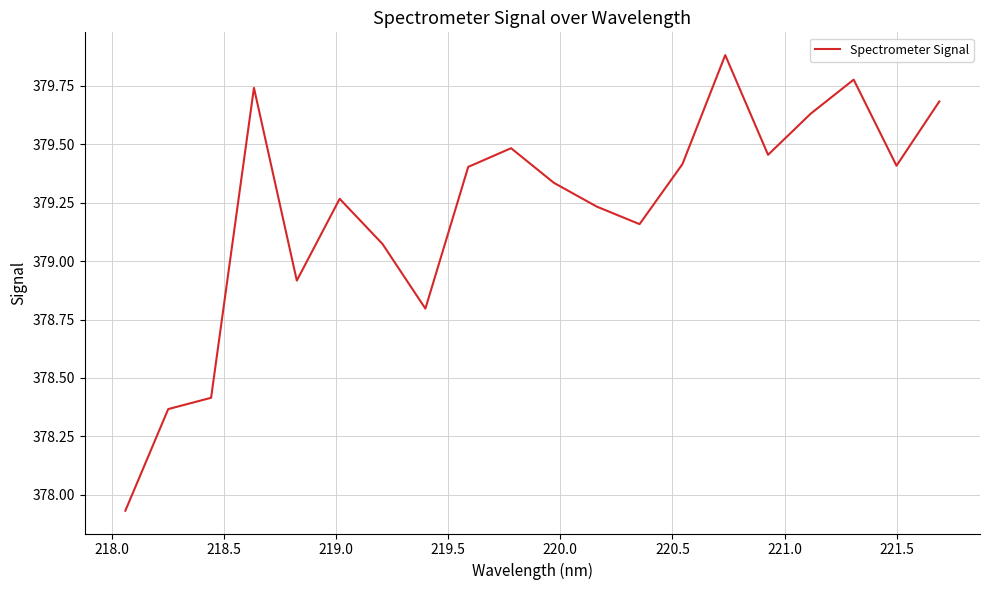

What is the maximum value shown in the chart?

379.9